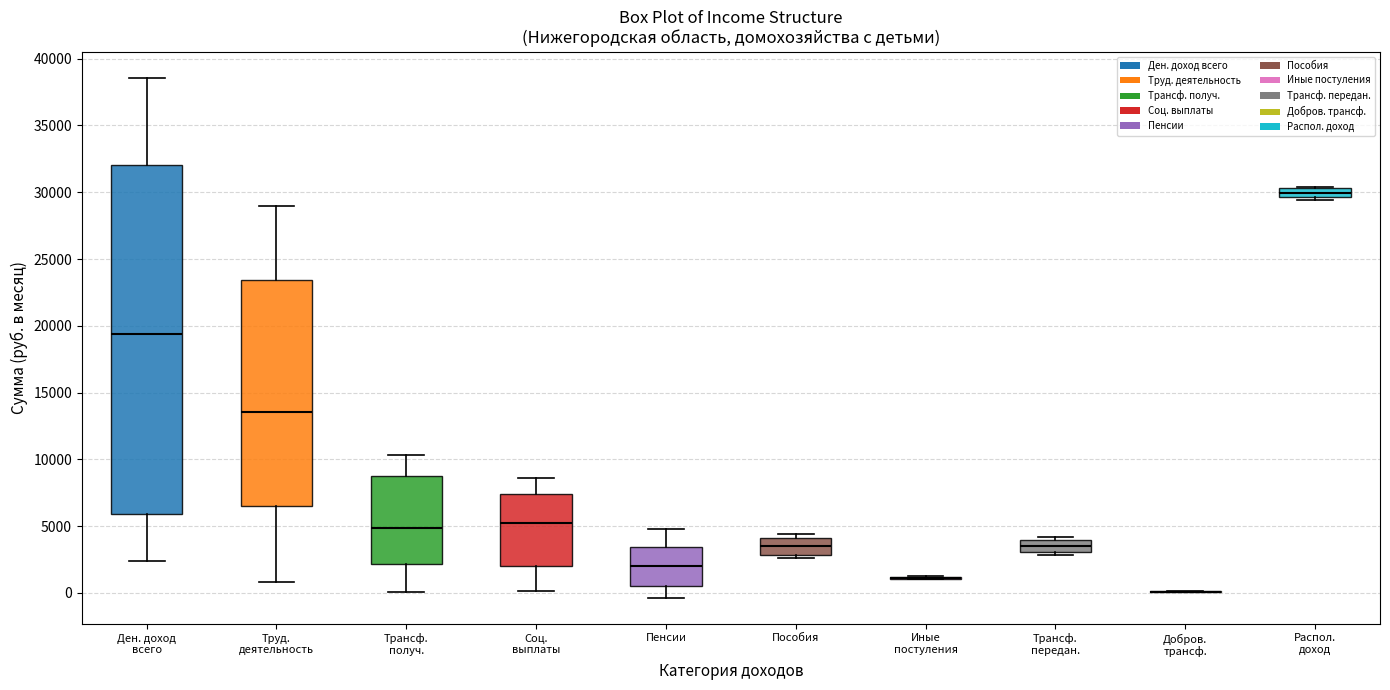

Where does the upper whisker of the box for Трансф. получ. end on the y-axis? The values are not printed on the chart, so give them approximately, as read against the axis.

10500